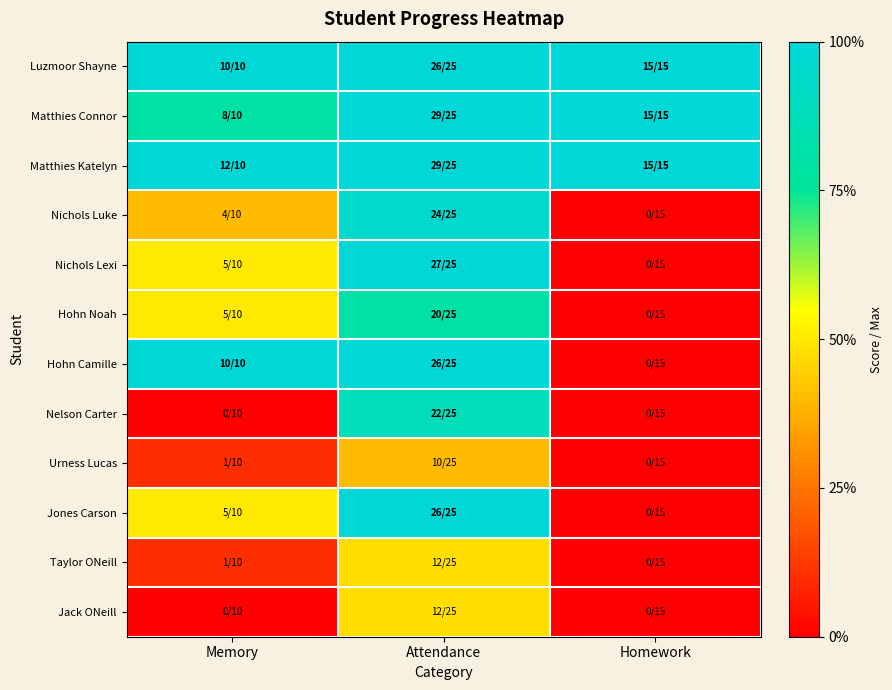

Rank the series by their maximum value, from highest to lowest.

Matthies Katelyn, Matthies Connor, Nichols Lexi, Luzmoor Shayne, Hohn Camille, Jones Carson, Nichols Luke, Nelson Carter, Hohn Noah, Taylor ONeill, Jack ONeill, Urness Lucas